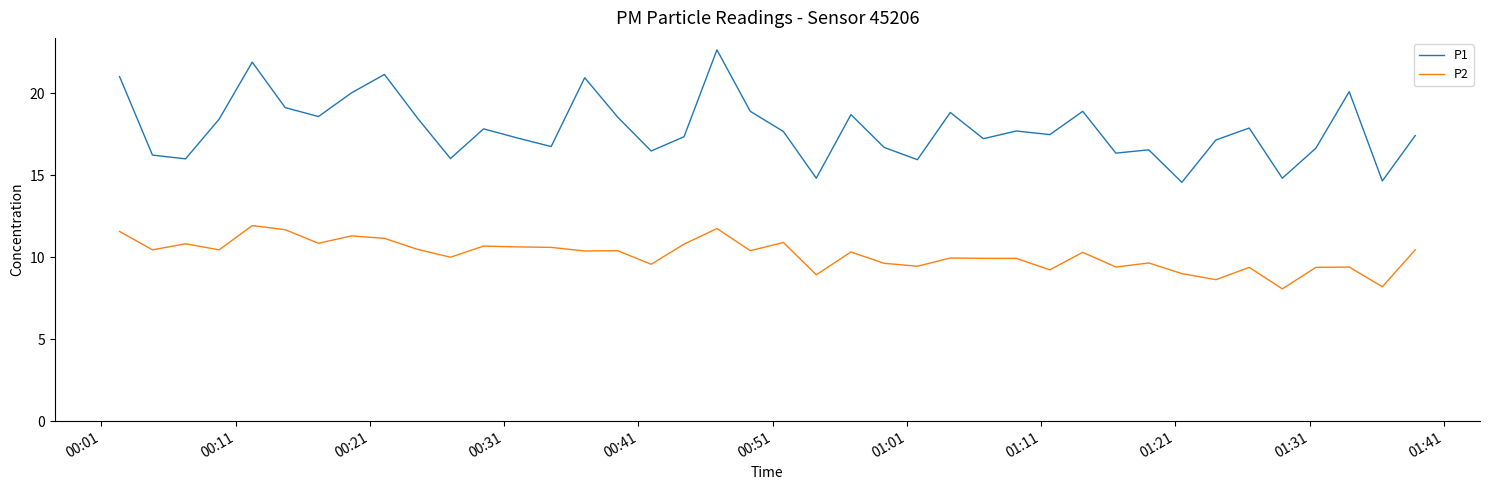

List the series in order of their peak value, lowest first.

P2, P1